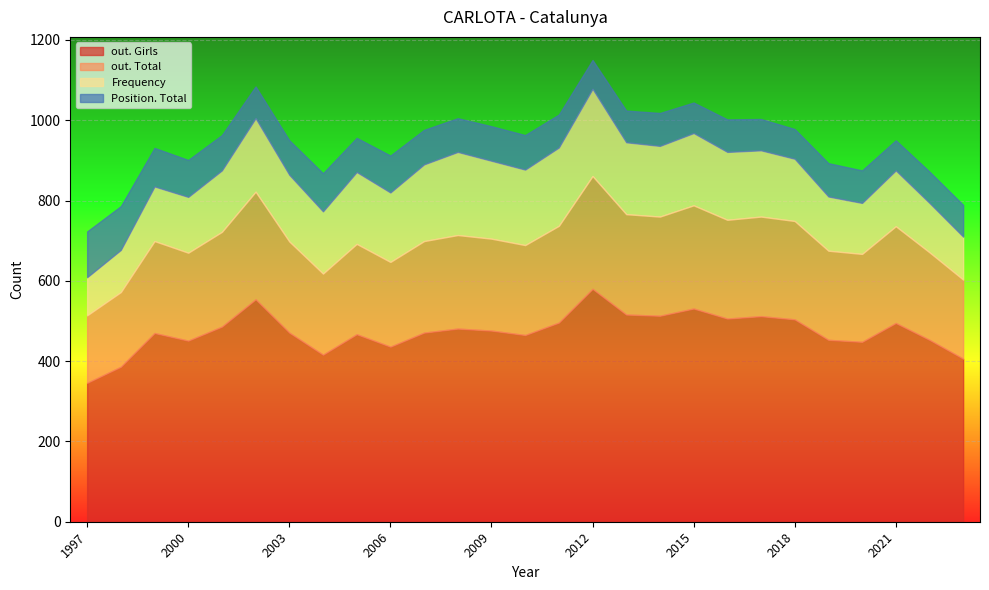

How many lines are shown in the chart?

4